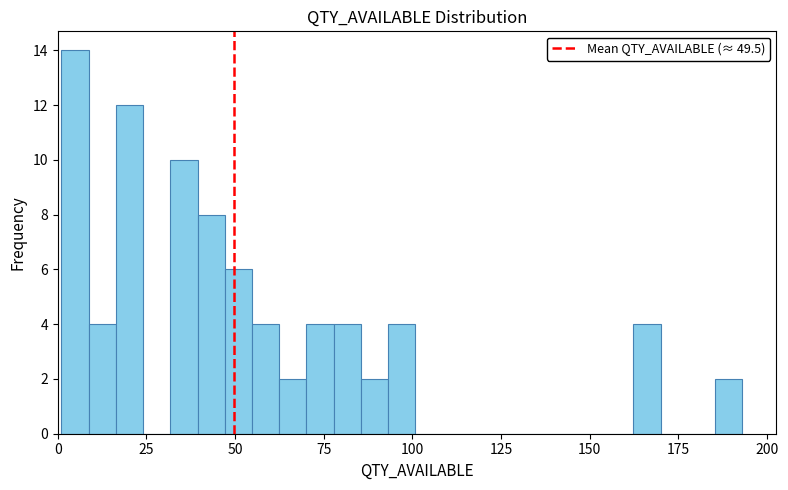

Read against the x-axis, roughly where is the centre of the tallest bar?

5